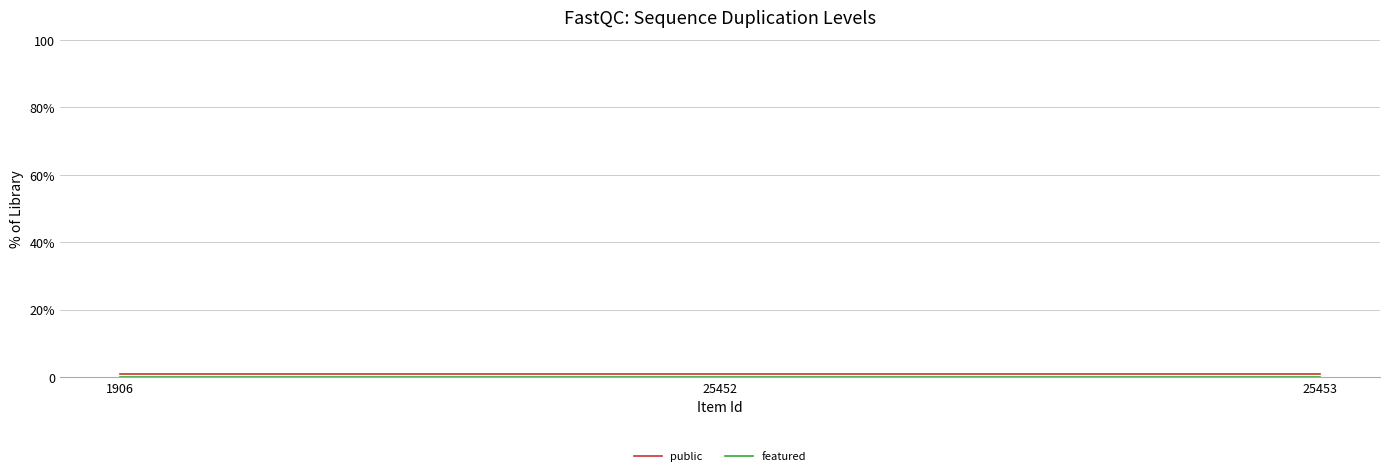

Is it true that featured equals 0 at 25453?

True